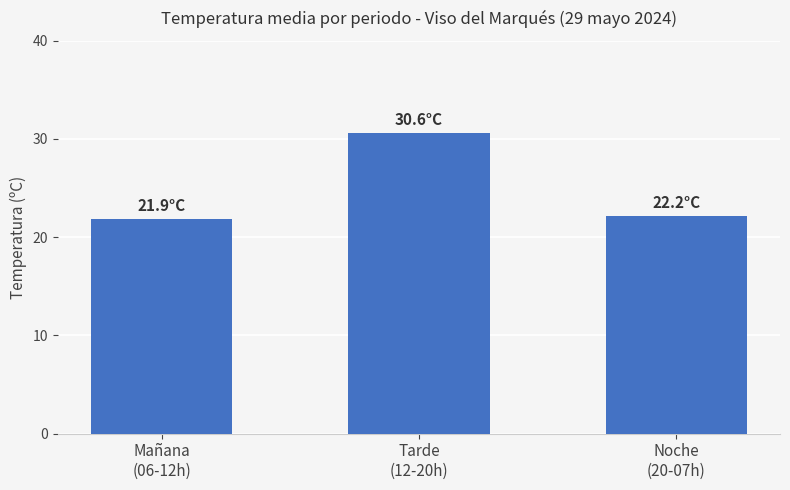

What is the approximate value at Noche
(20-07h)?

22.2